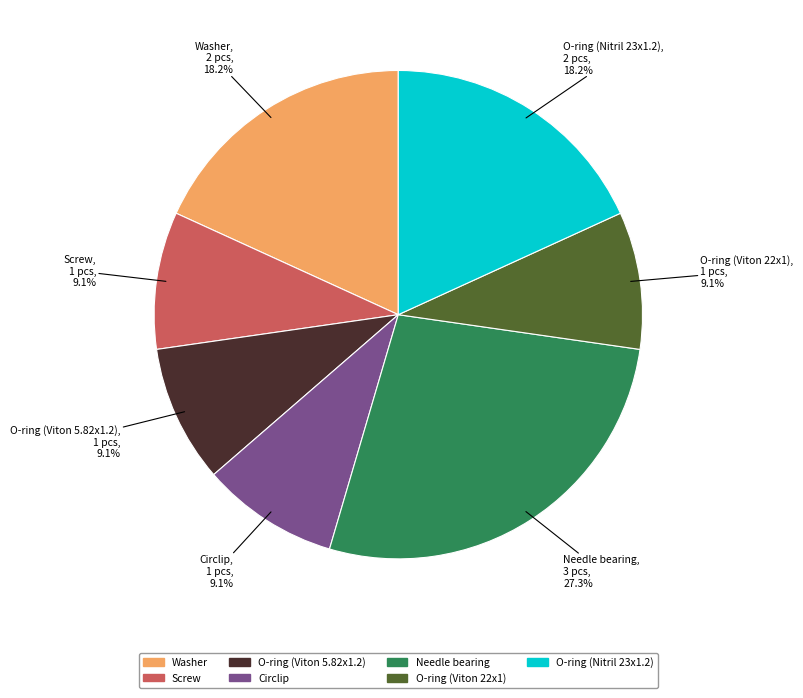

Does any single category account for the majority?

No